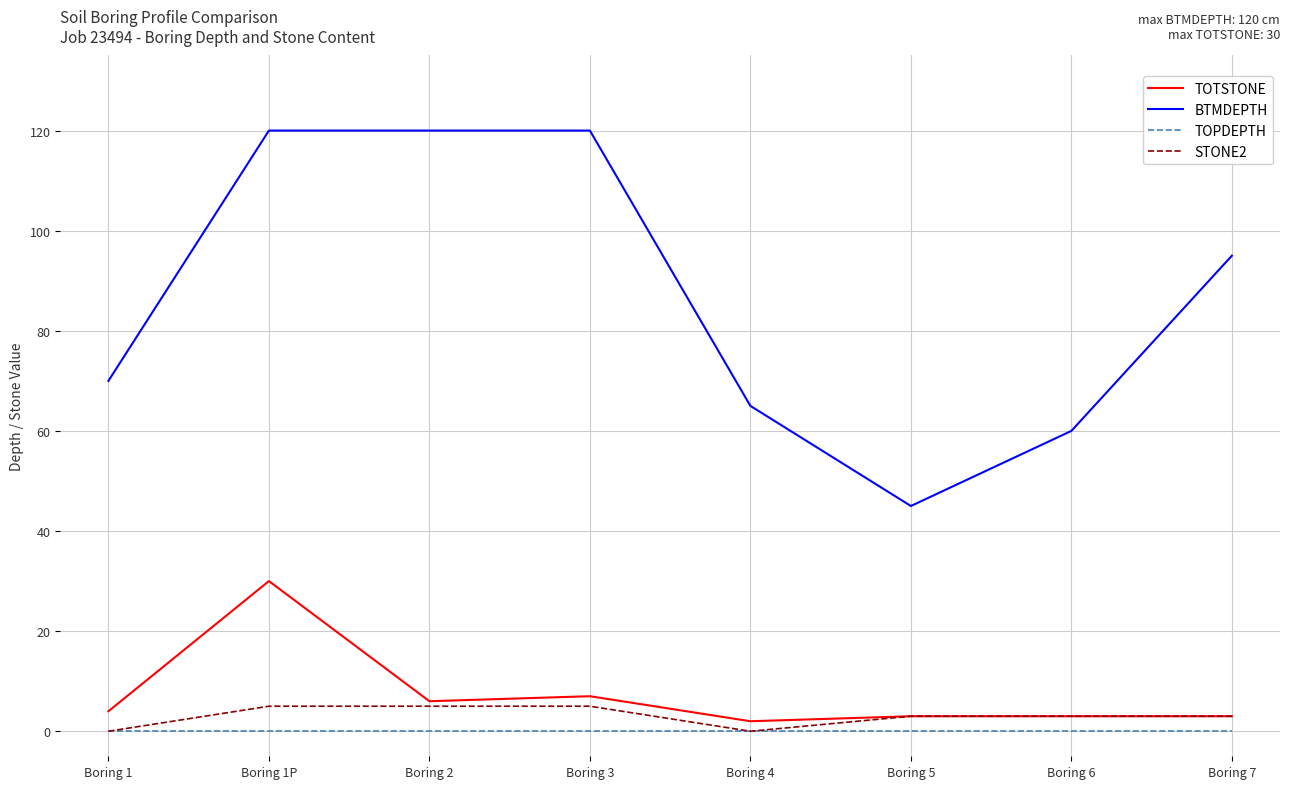

True or false: BTMDEPTH has a value of 73 at Boring 2.

False